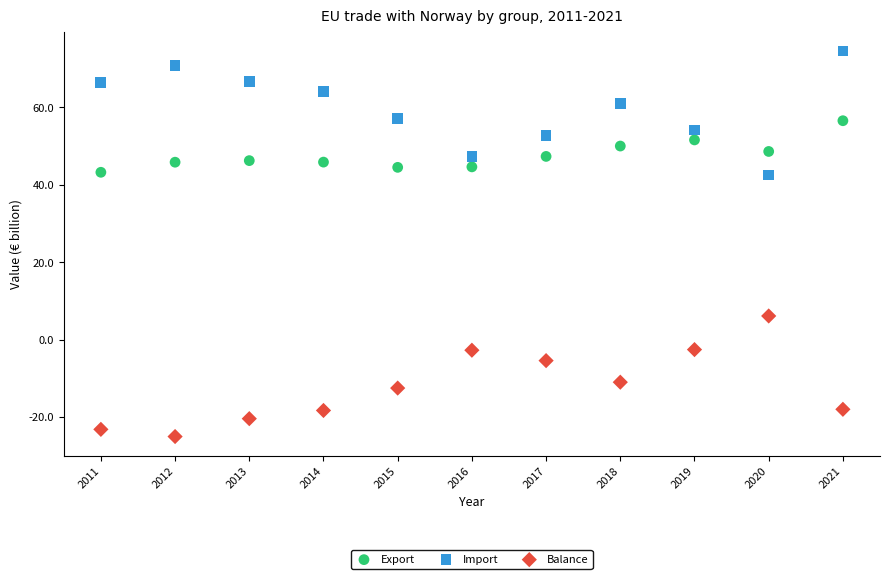

Which series has the widest spread of Y values?

Import